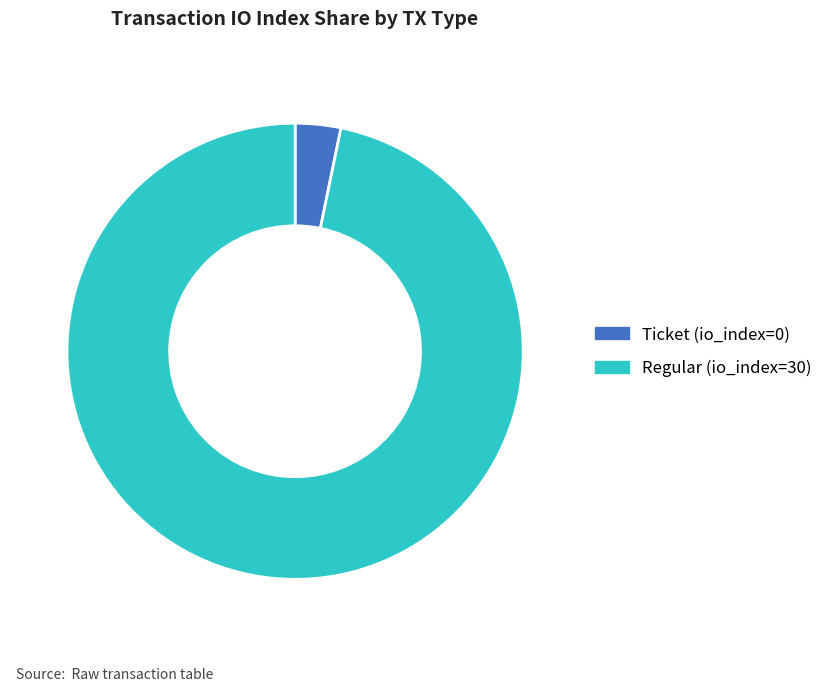

Which slice is the smallest?

Ticket (io_index=0)